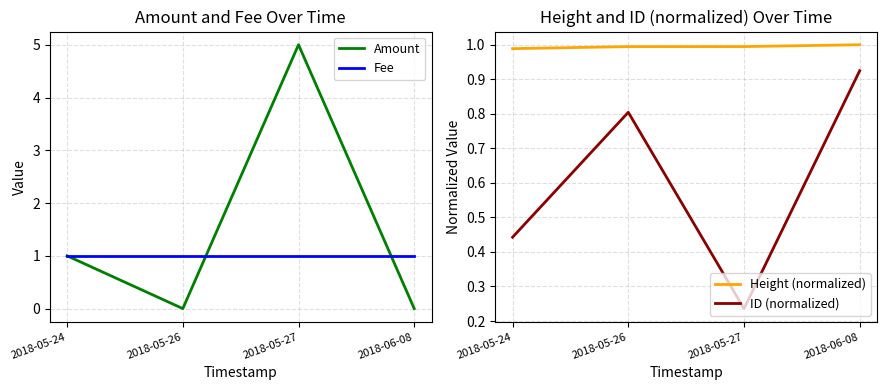

Which category has the lowest value across all series?

2018-05-26